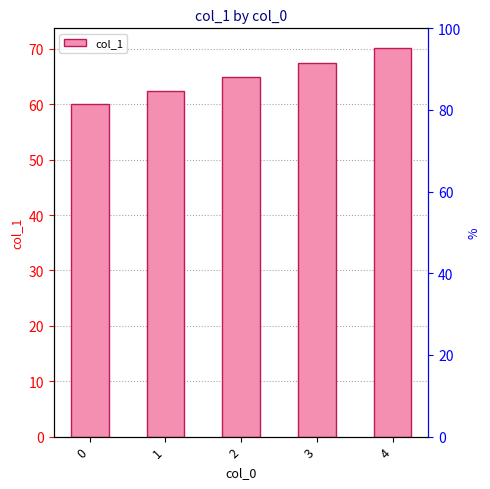

Reading left to right, list all the values displayed in this chart.

60.0	62.4	64.9	67.5	70.2